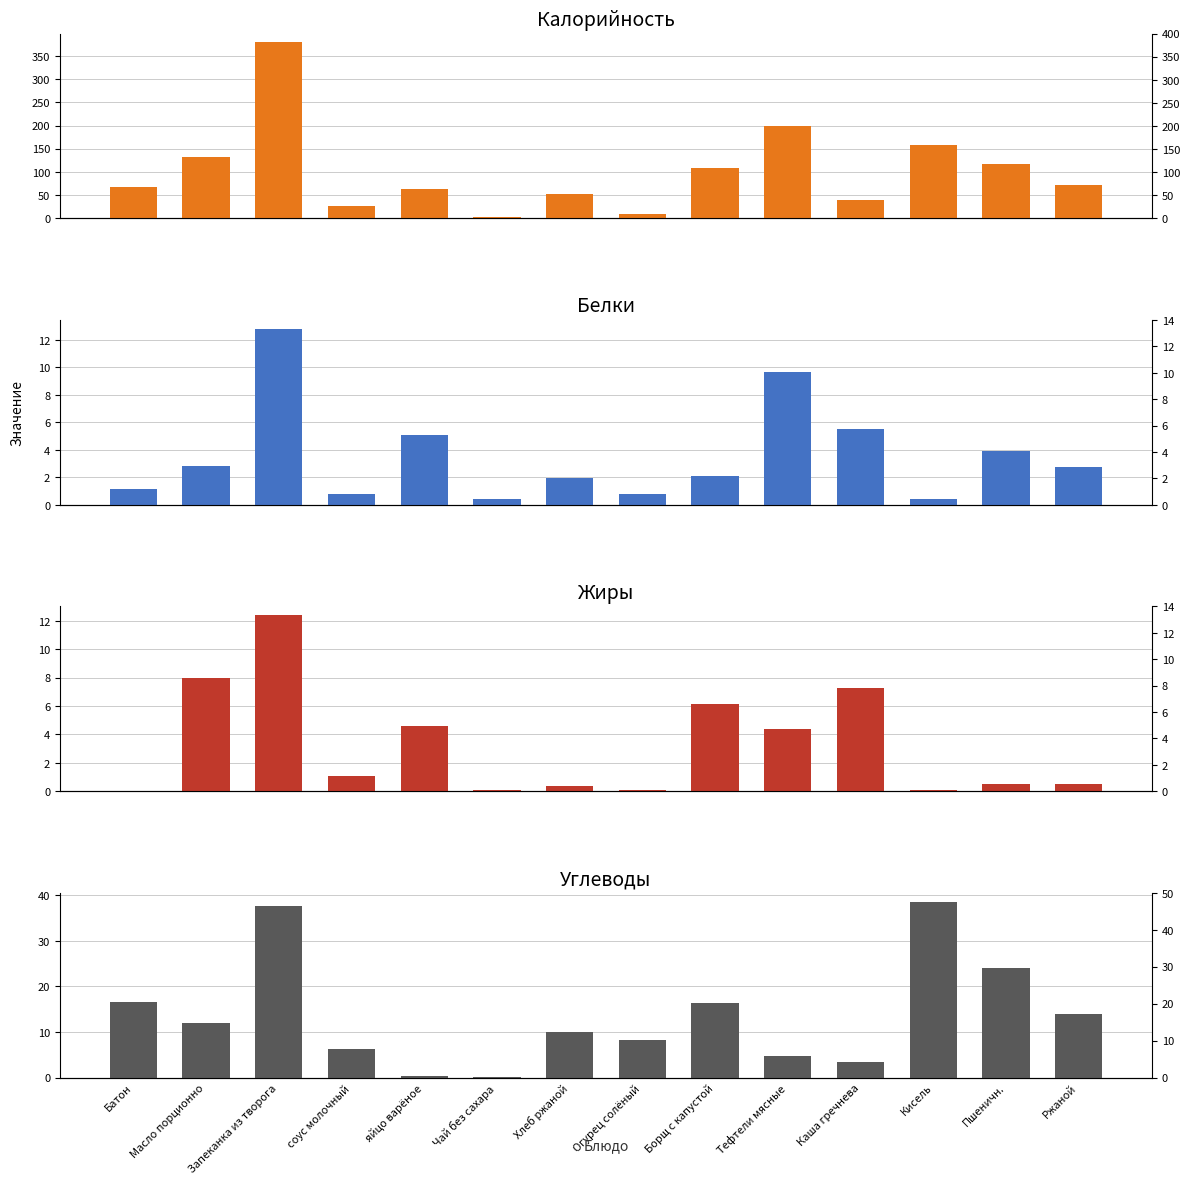

What value does the Калорийность series have at соус молочный?

26.7